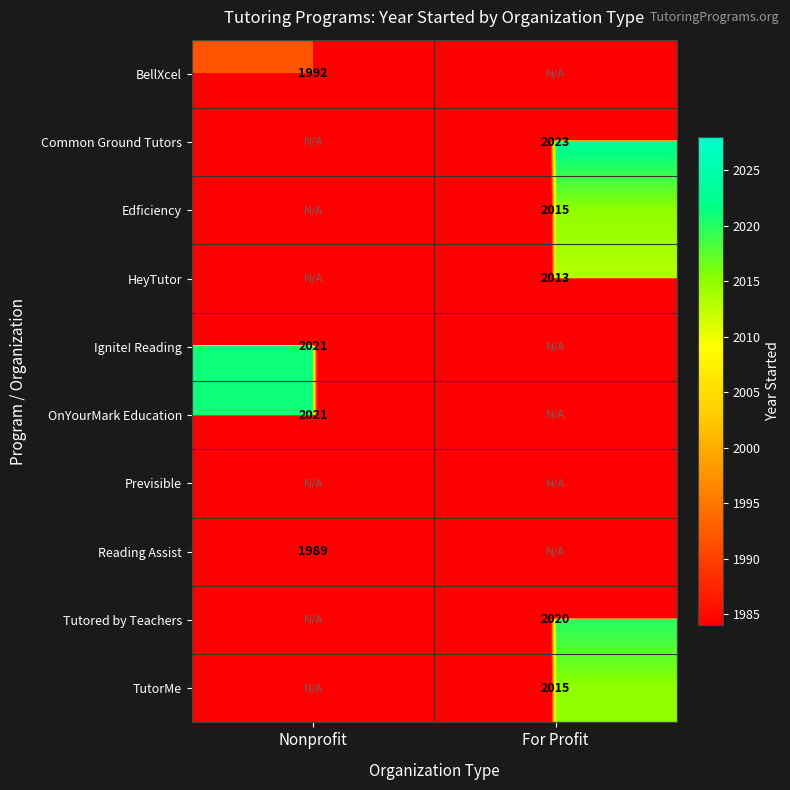

The value of Tutored by Teachers at For Profit is 2020. True or false?

True